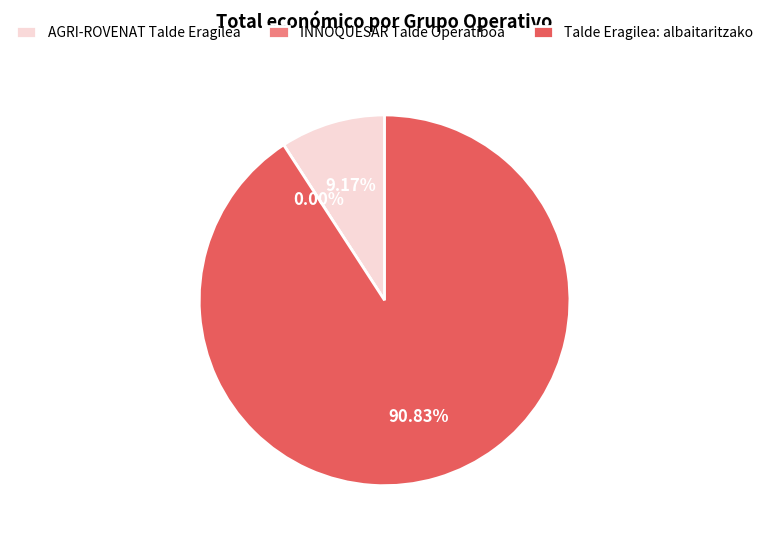

Which category has the biggest portion of the pie?

Talde Eragilea: albaitaritzako